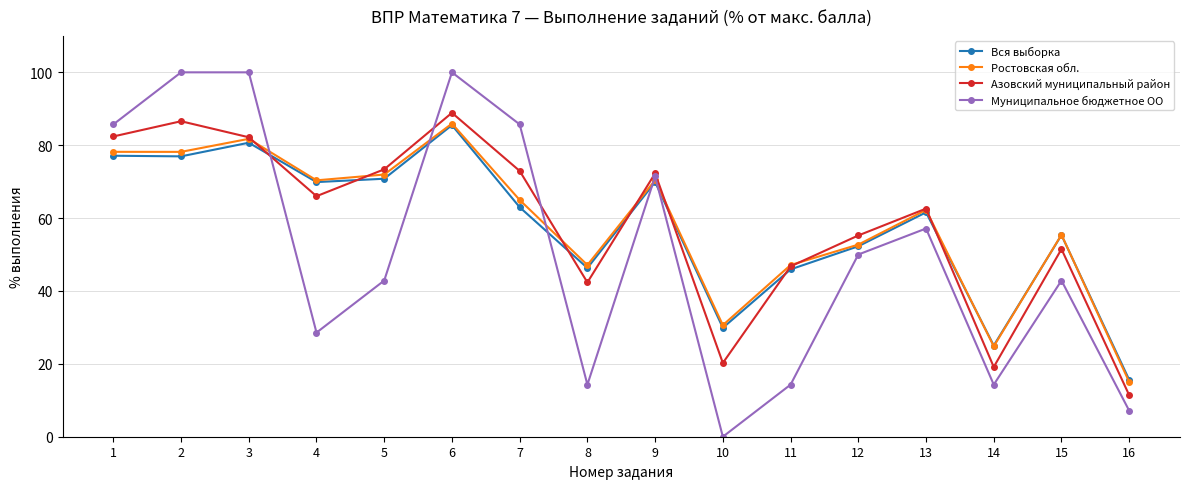

What is the value of the Ростовская обл. point at the 15th from the left?

55.4